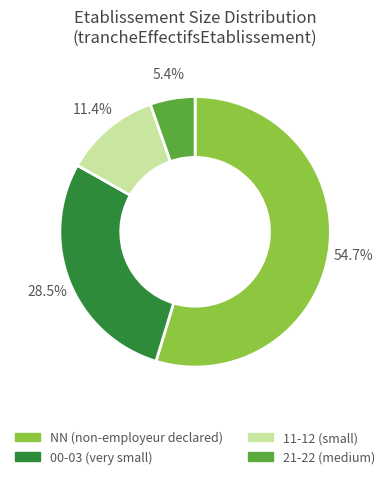

Count the number of slices in the pie.

4